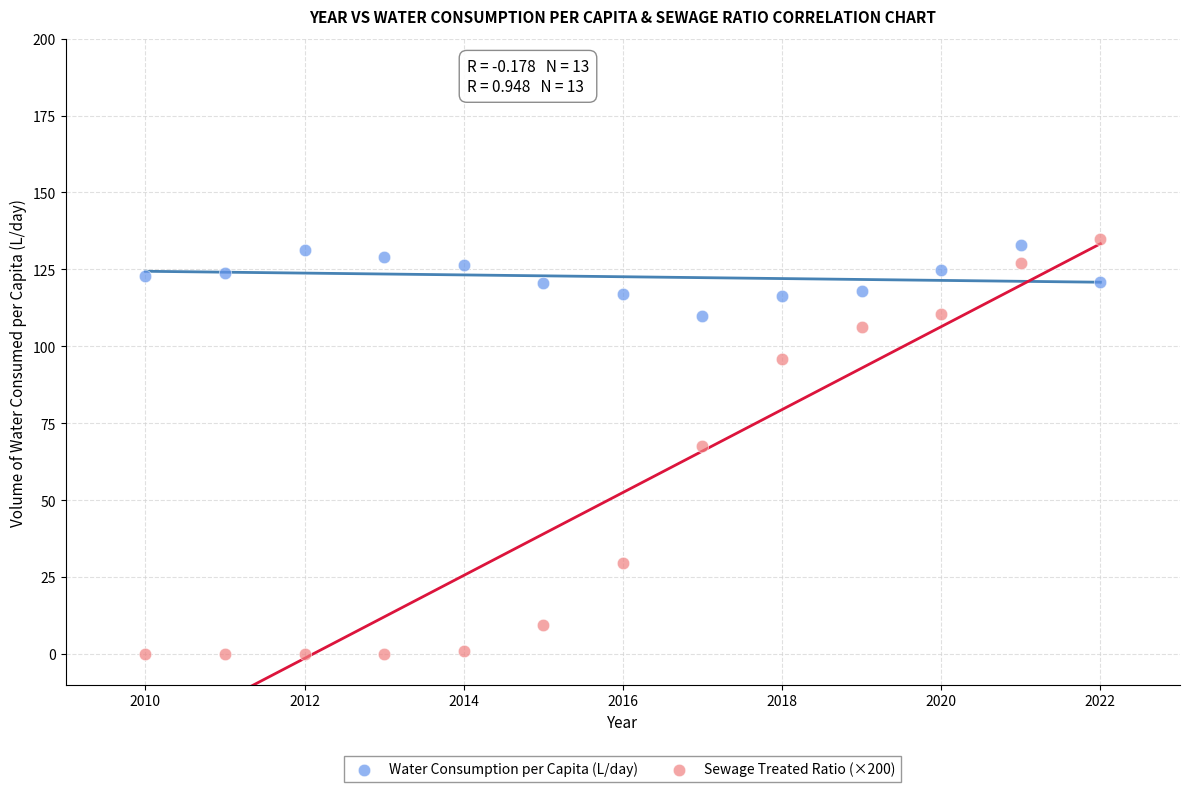

Which series reaches the minimum Y coordinate?

Sewage Treated Ratio (×200)